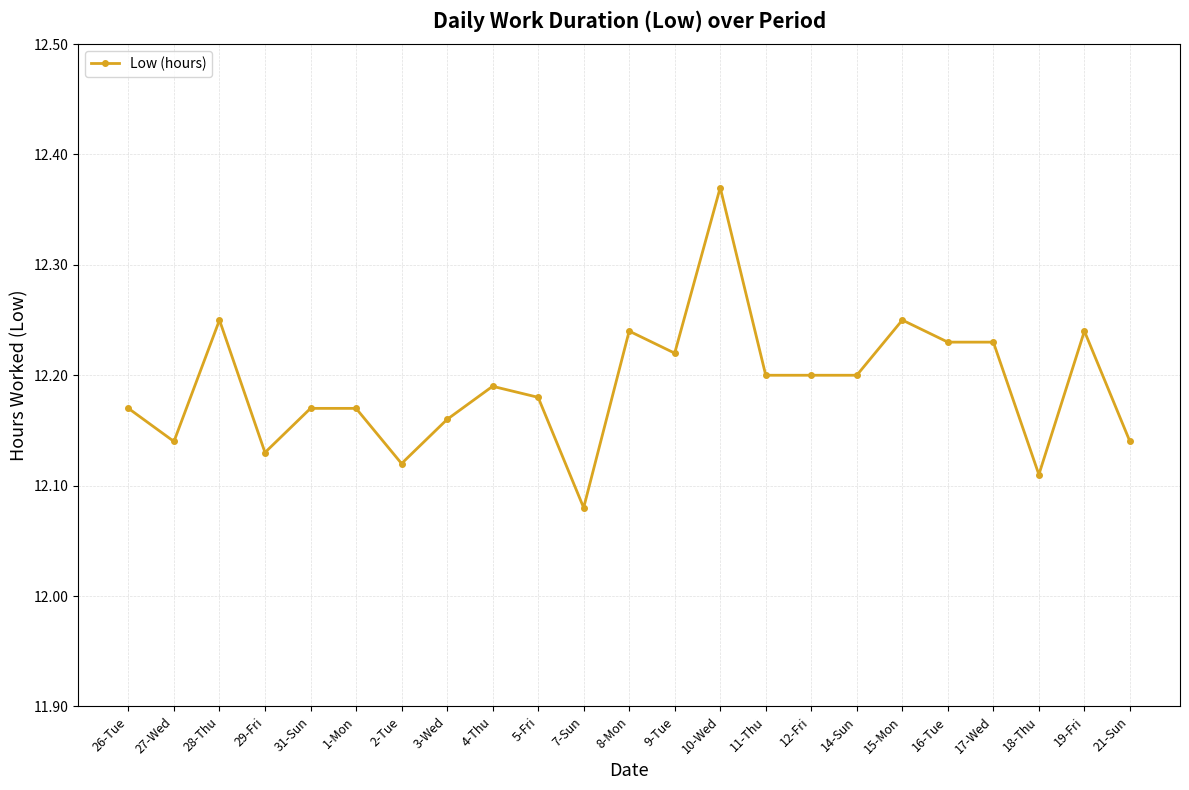

What is the sum of all values?

280.4